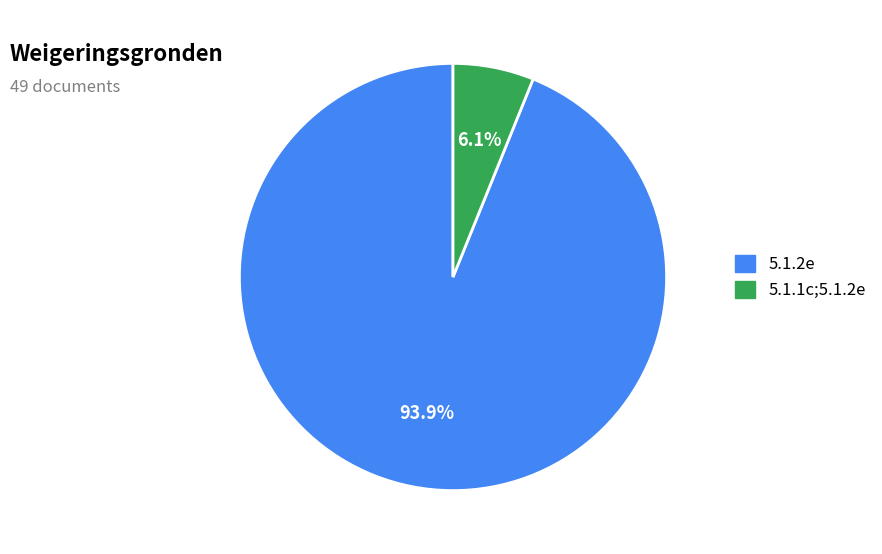

How many segments does this pie chart have?

2